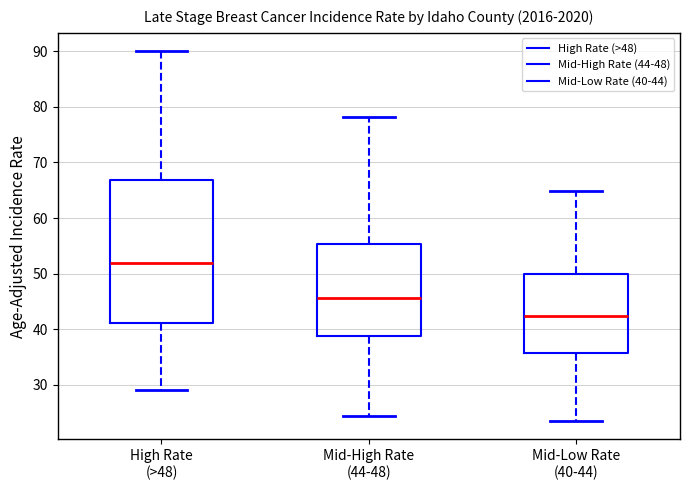

Where does the upper whisker of the box for Mid-High Rate (44-48) end on the y-axis? The values are not printed on the chart, so give them approximately, as read against the axis.

78